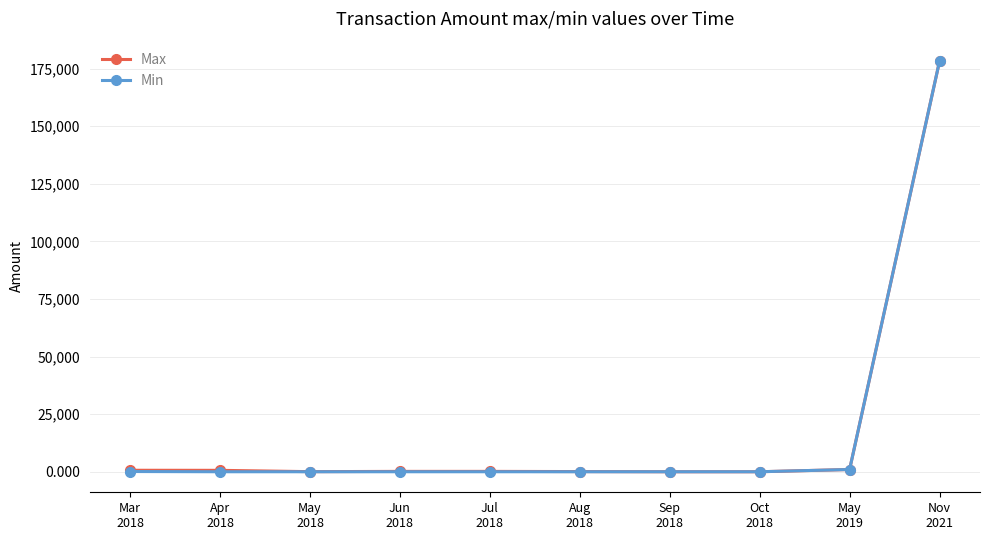

True or false: Max and Min intersect in this chart.

False